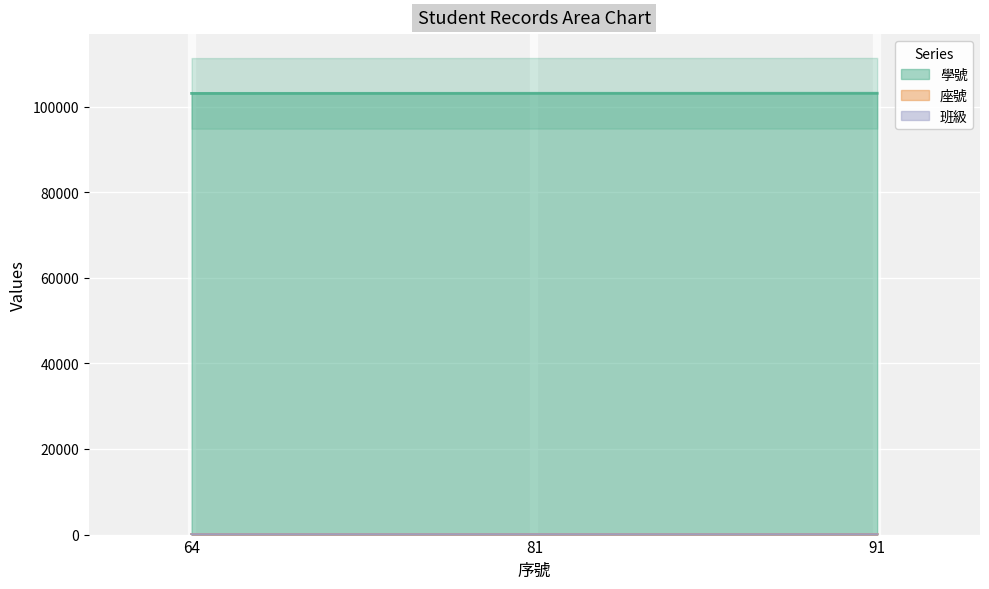

At how many categories does at least one series exceed 75141?

3